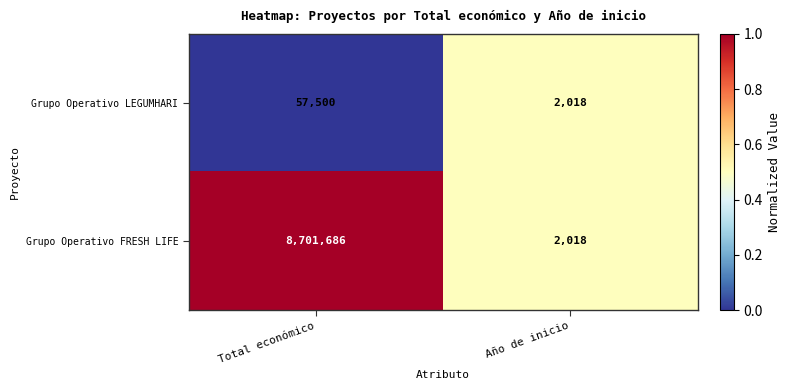

The value of Grupo Operativo FRESH LIFE at Año de inicio is 3189. True or false?

False